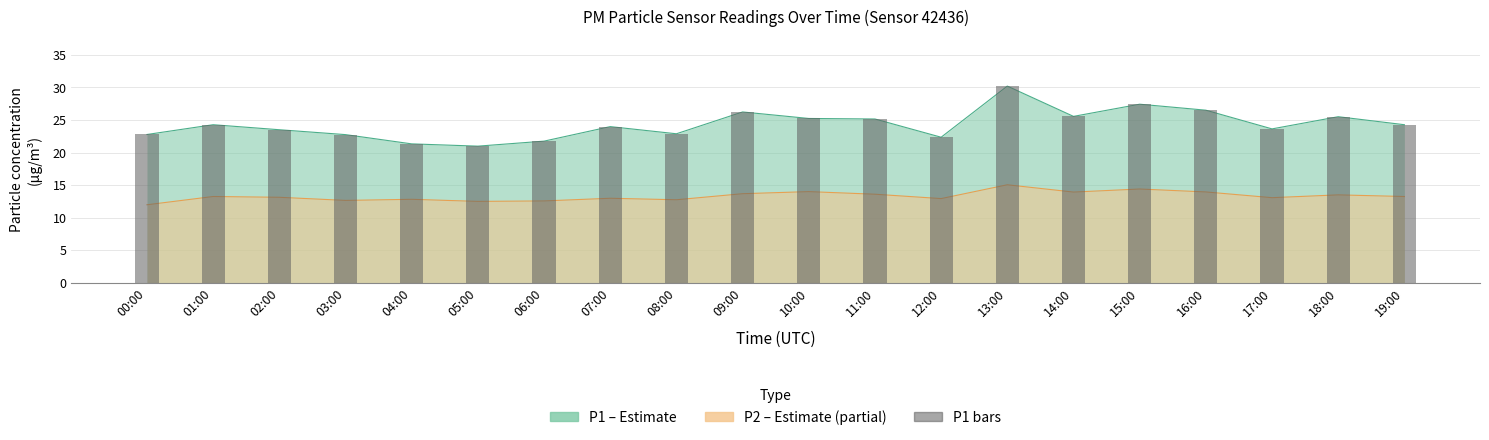

What is the minimum value shown in the chart?

21.0